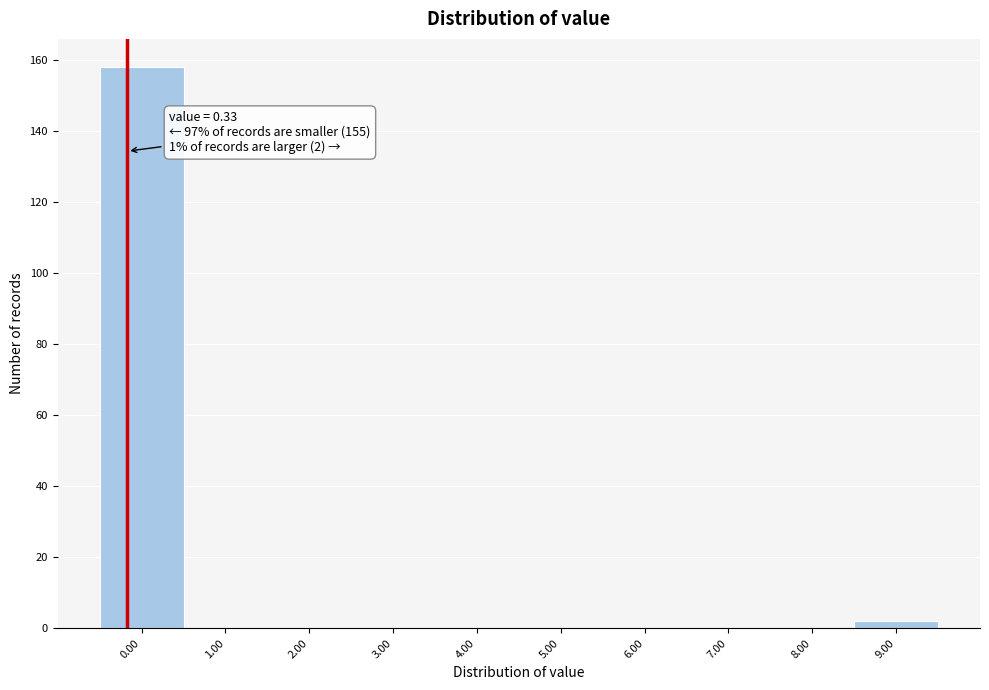

Reading left to right, what are all the values shown in this chart?

0.00=158	1.00=0	2.00=0	3.00=0	4.00=0	5.00=0	6.00=0	7.00=0	8.00=0	9.00=2